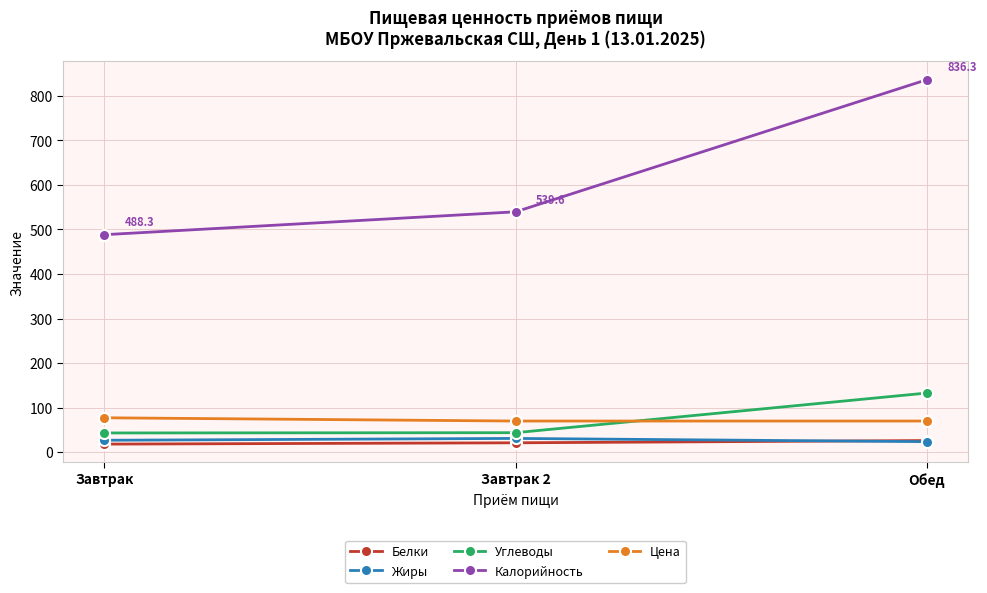

What is the label of the 2nd point from the right?

Завтрак 2